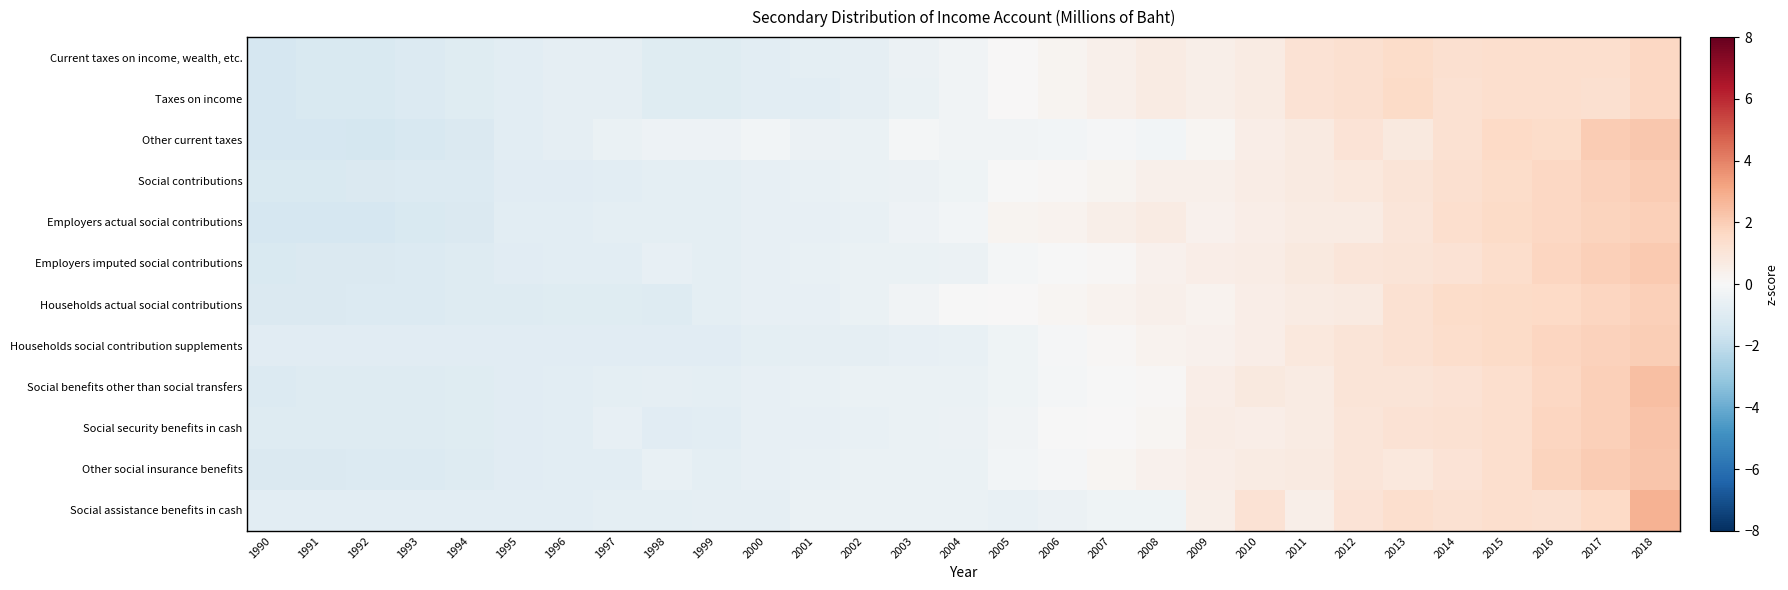

How many categories are shown in the chart?

29